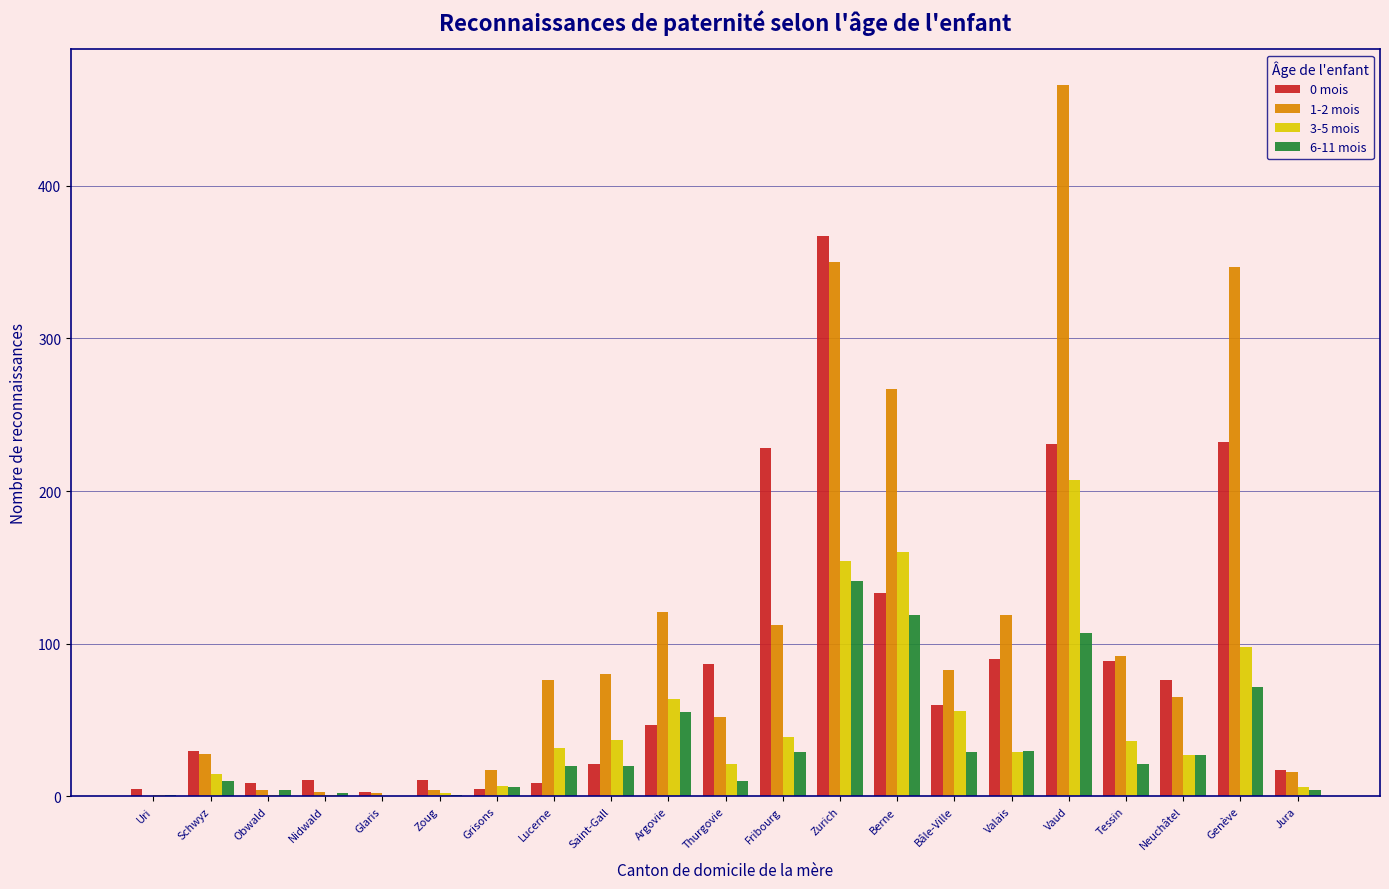

Which category has the highest value in the 6-11 mois series?

Zurich